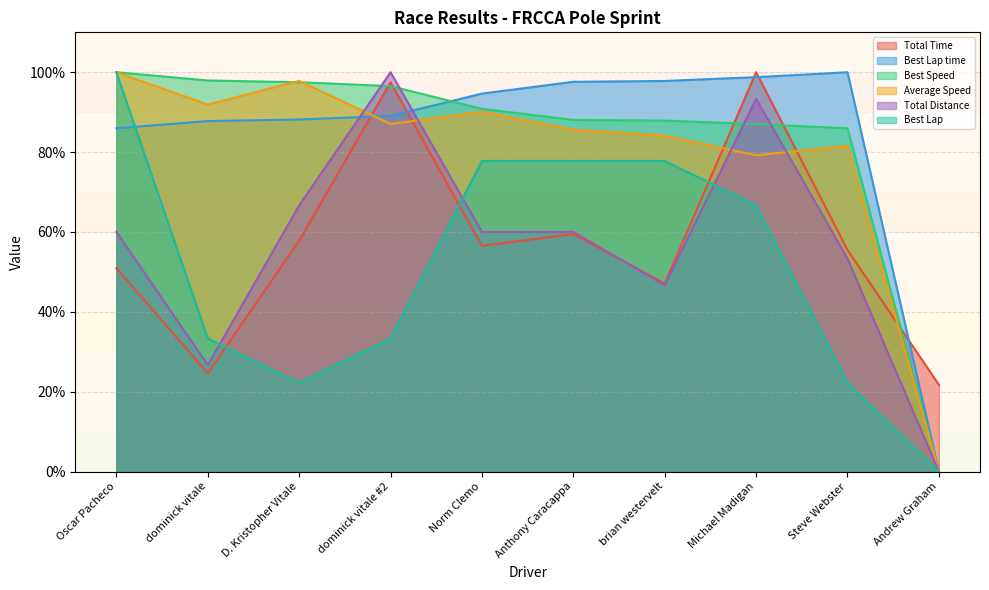

Which series changed the most between brian westervelt and Andrew Graham?

Best Lap time